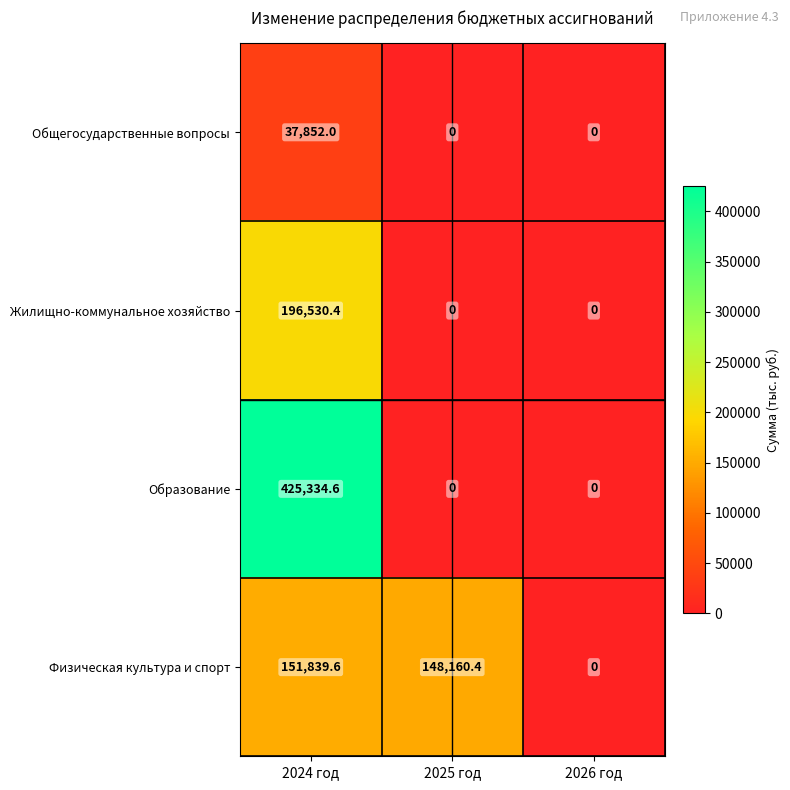

Is it true that Образование equals -215761.0 at 2026 год?

False